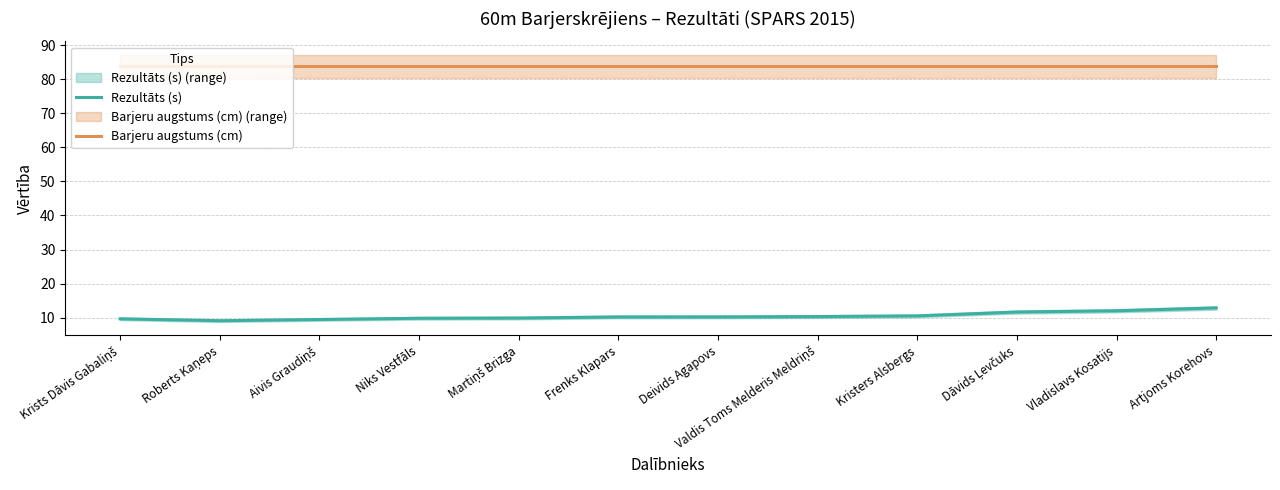

What is the sum of the Barjeru augstums (cm) values at Niks Vestfāls and Roberts Kaņeps?

167.6